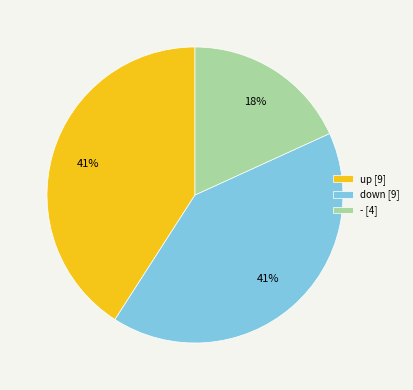

Which category has the smallest portion of the pie?

-